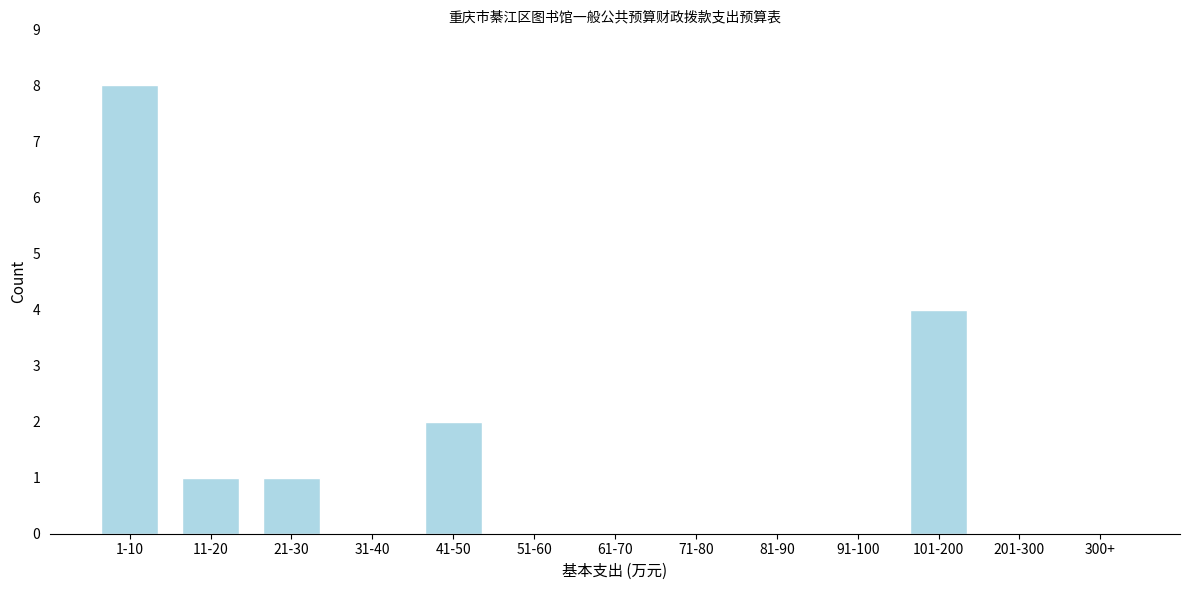

Reading left to right, extract all data points from this chart.

1-10=8	11-20=1	21-30=1	31-40=0	41-50=2	51-60=0	61-70=0	71-80=0	81-90=0	91-100=0	101-200=4	201-300=0	300+=0